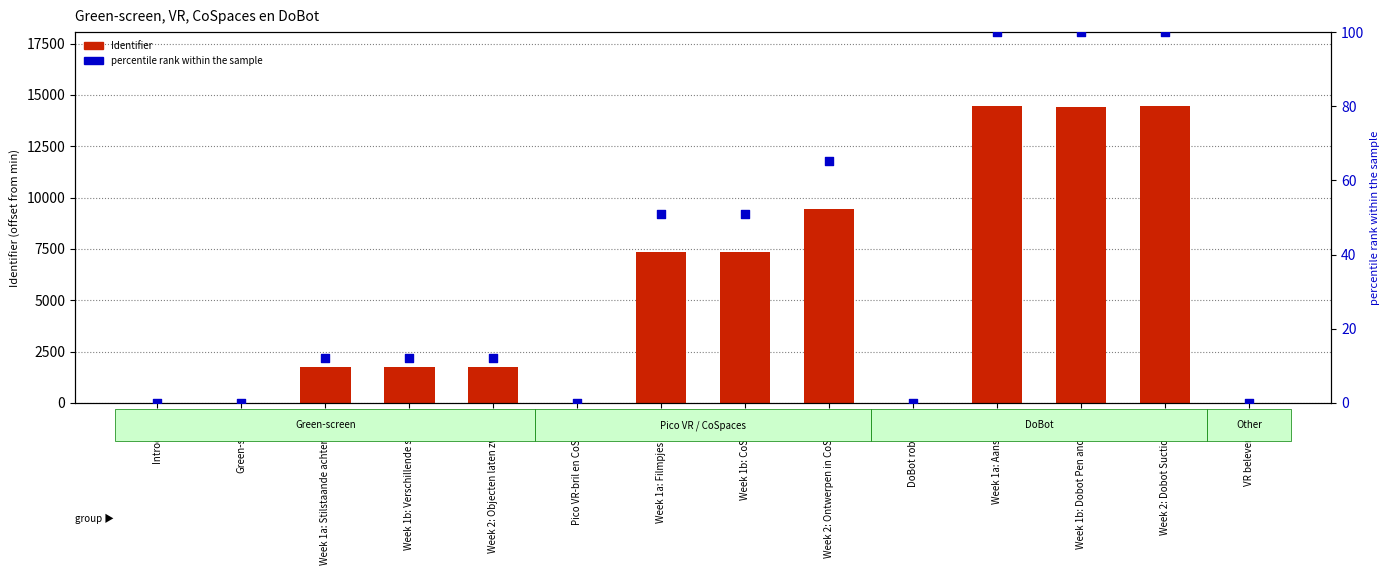

Which series has the largest total across all categories?

Identifier